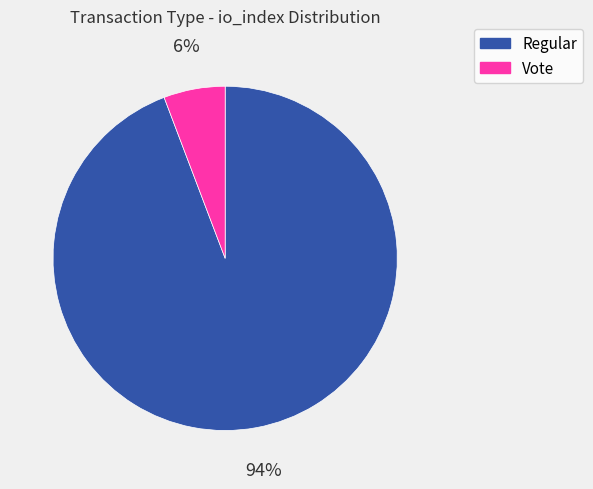

Which slice represents more than half of the pie?

Regular